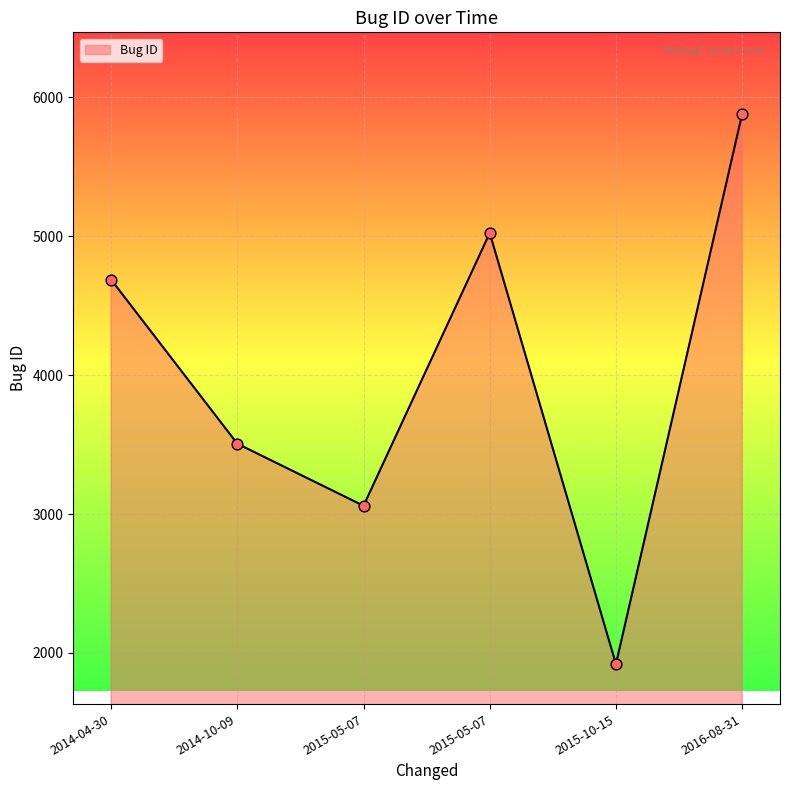

Approximately how many times larger is the value at 2016-08-31 compared to 2015-05-07?

1.2